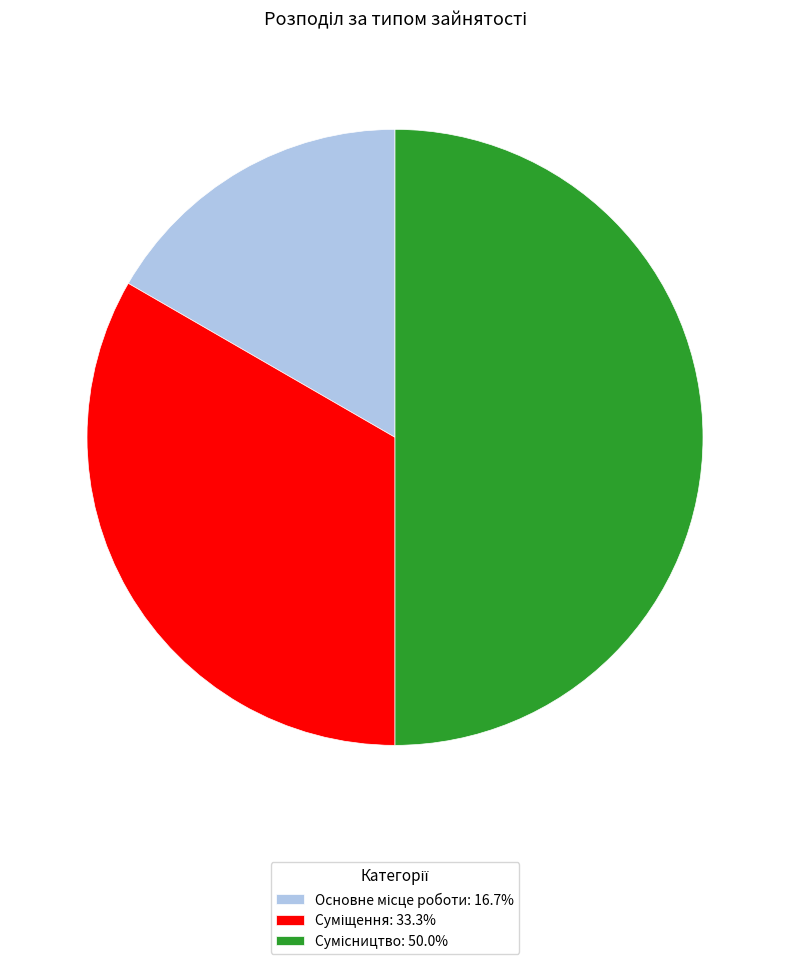

What is the total percentage of Основне місце роботи and Сумісництво?

66.7%